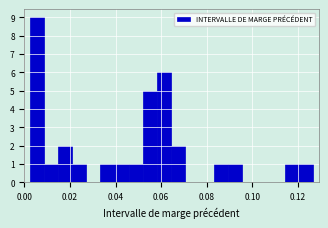

Read against the x-axis, roughly where is the centre of the tallest bar?

0.006